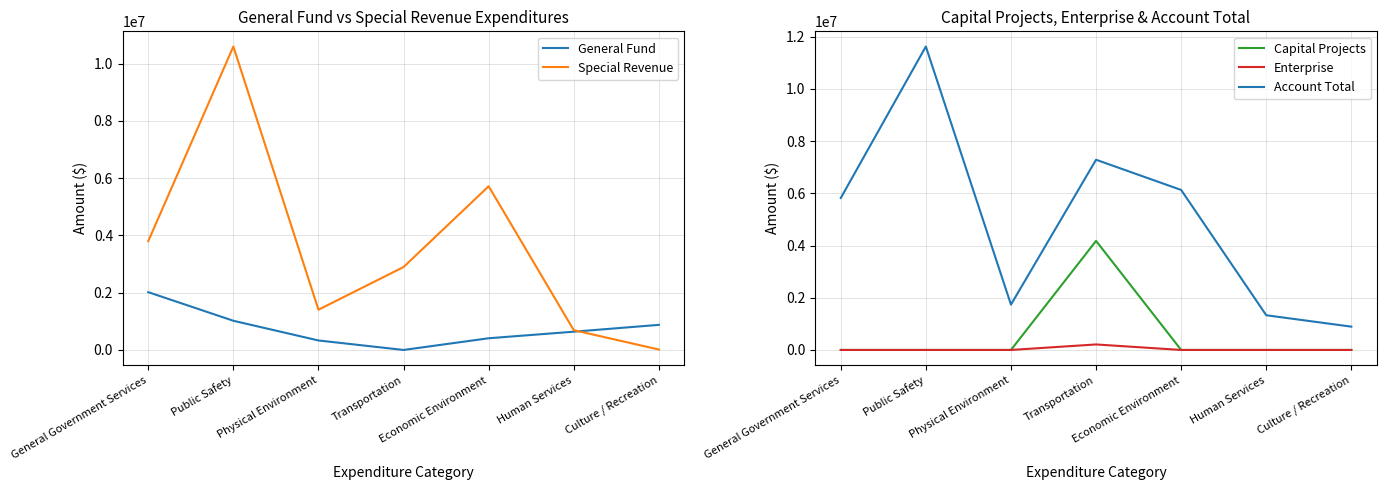

What are all the series names shown in the legend?

General Fund, Special Revenue, Capital Projects, Enterprise, Account Total